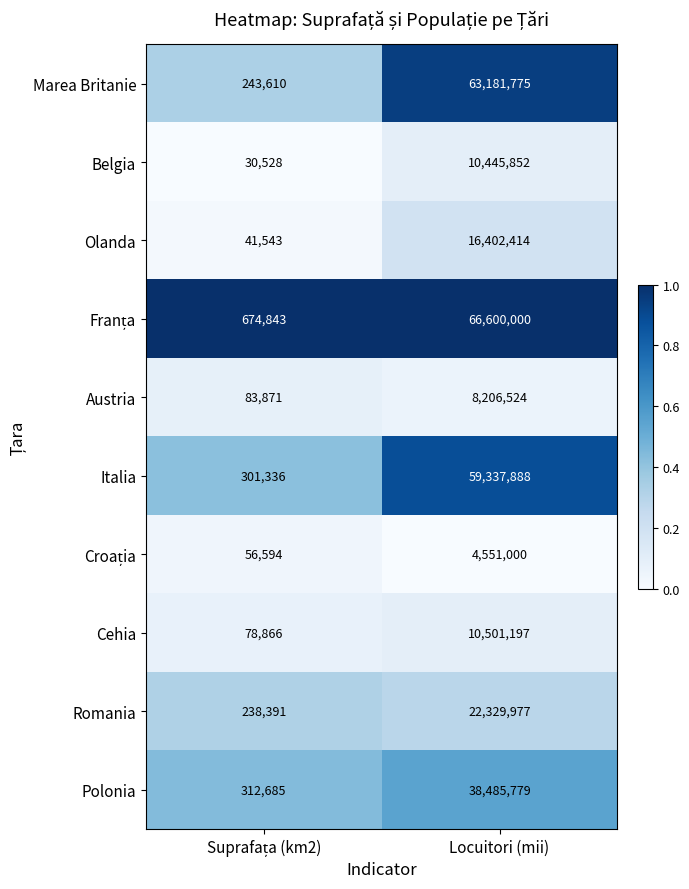

Read the Austria value at Locuitori (mii), to the nearest 100.

8206500